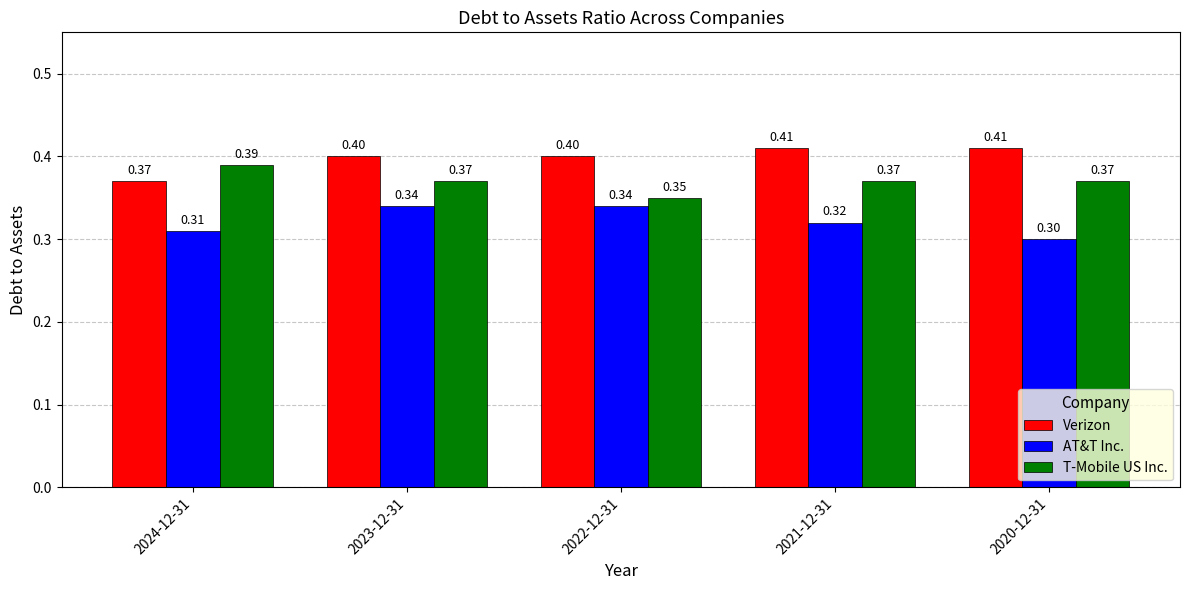

True or false: T-Mobile US Inc. has a value of 0.5 at 2022-12-31.

False